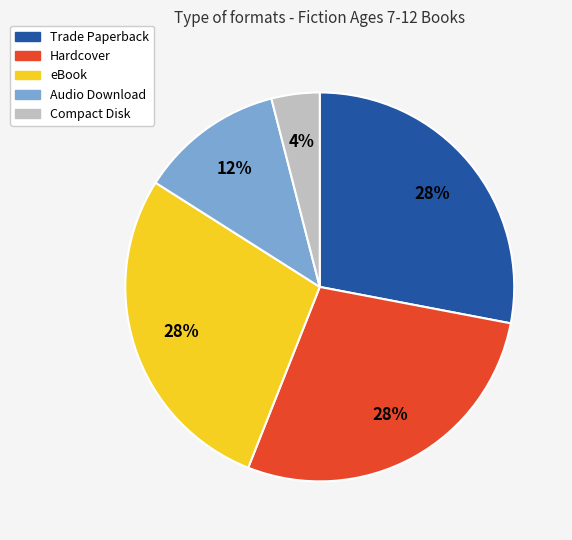

Combined, do Trade Paperback and Compact Disk account for over 50%?

No